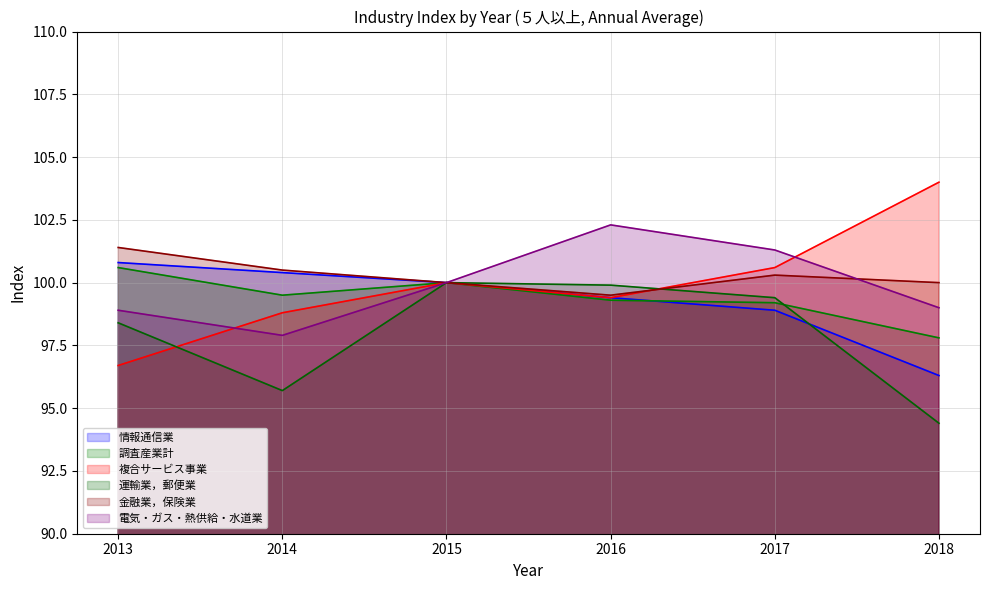

What is the smallest value displayed?

94.4